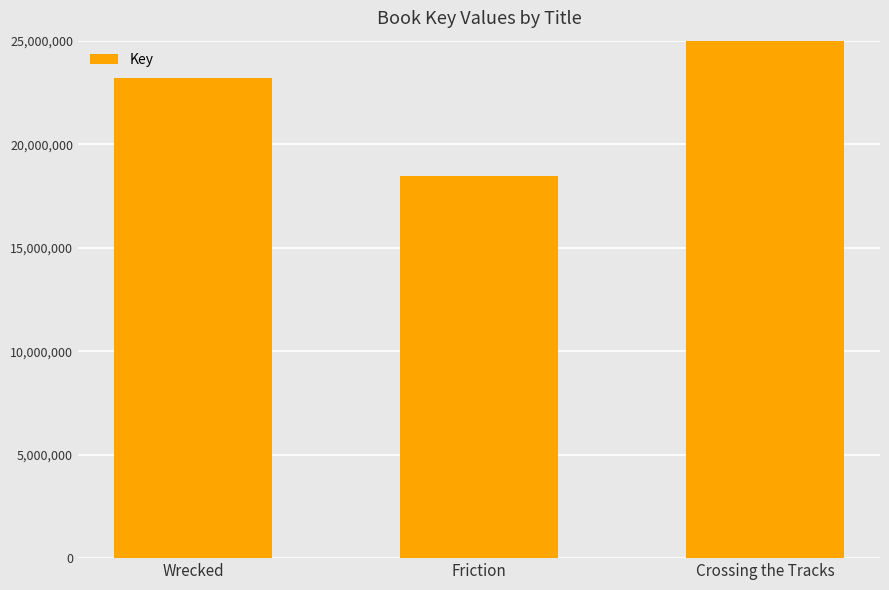

What is the minimum value shown in the chart?

18445836